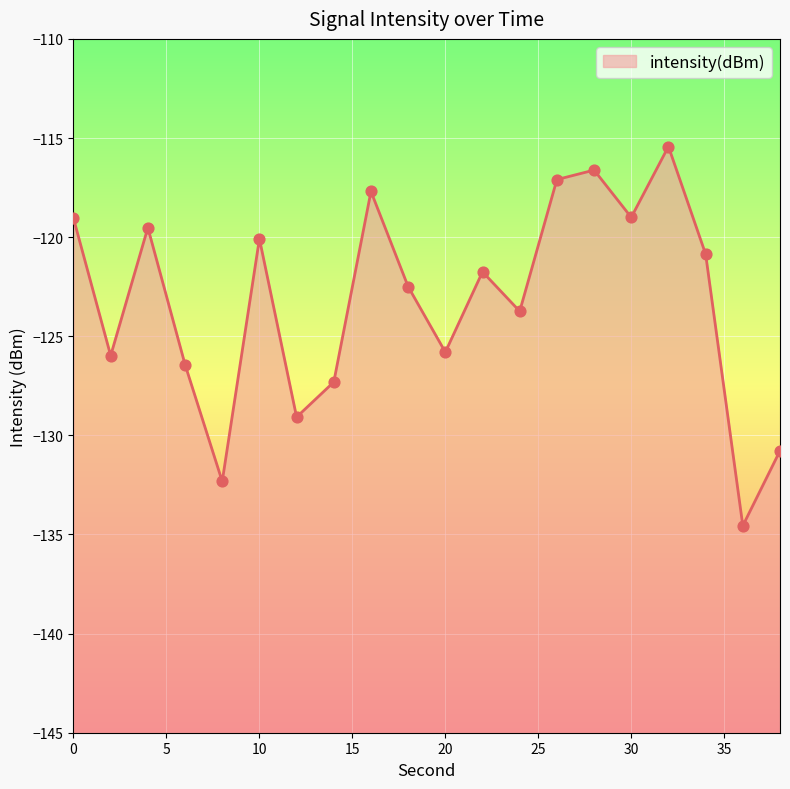

Between 10 and 30, which is larger?

30